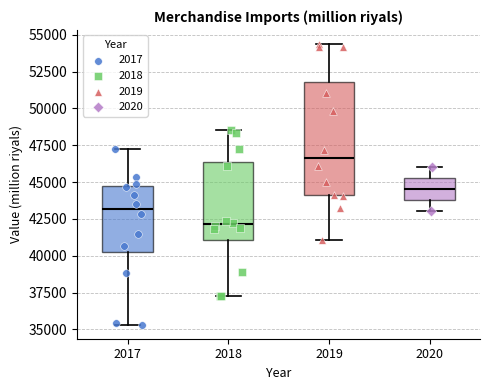

Where is the lower edge of the box at x = 2019 on the y-axis? The values are not printed on the chart, so give them approximately, as read against the axis.

44000